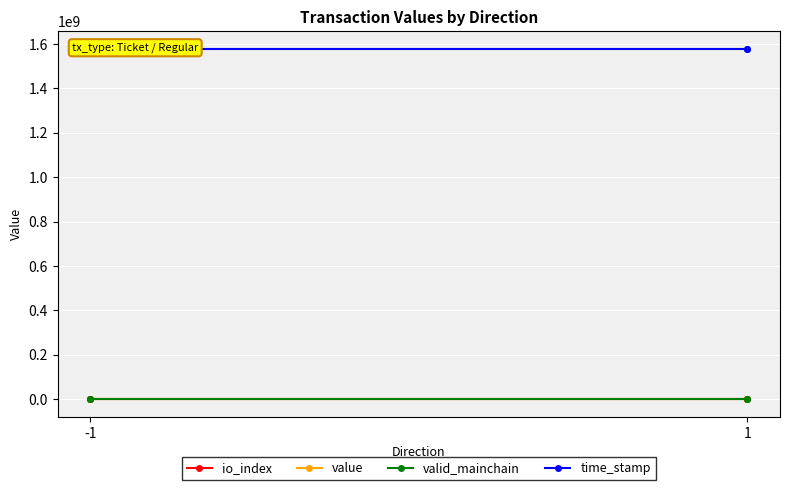

What is the difference between the maximum and second lowest values in the time_stamp series?

447.0